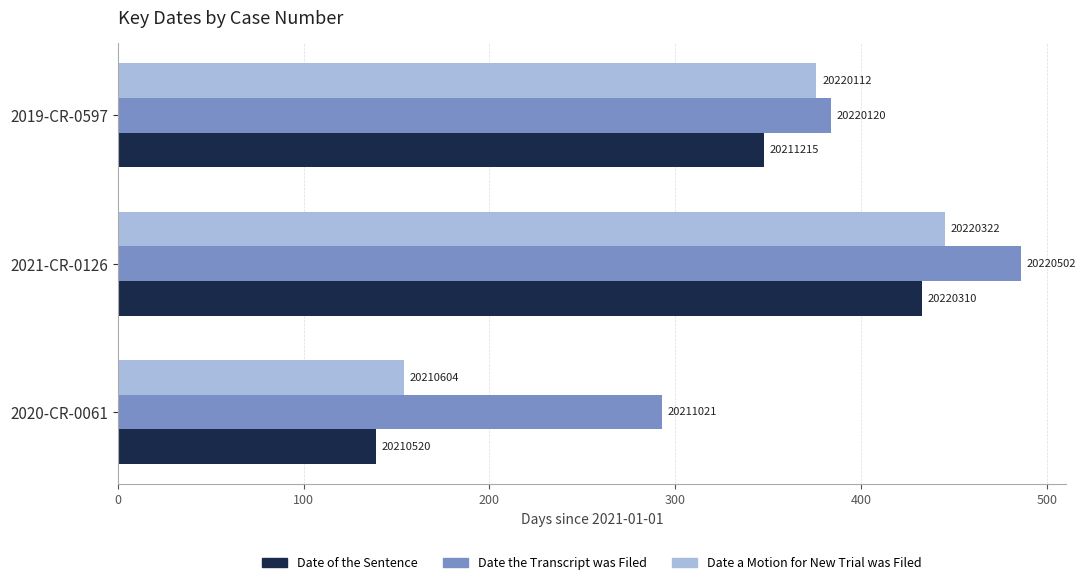

What are all the series names shown in the legend?

Date of the Sentence, Date the Transcript was Filed, Date a Motion for New Trial was Filed